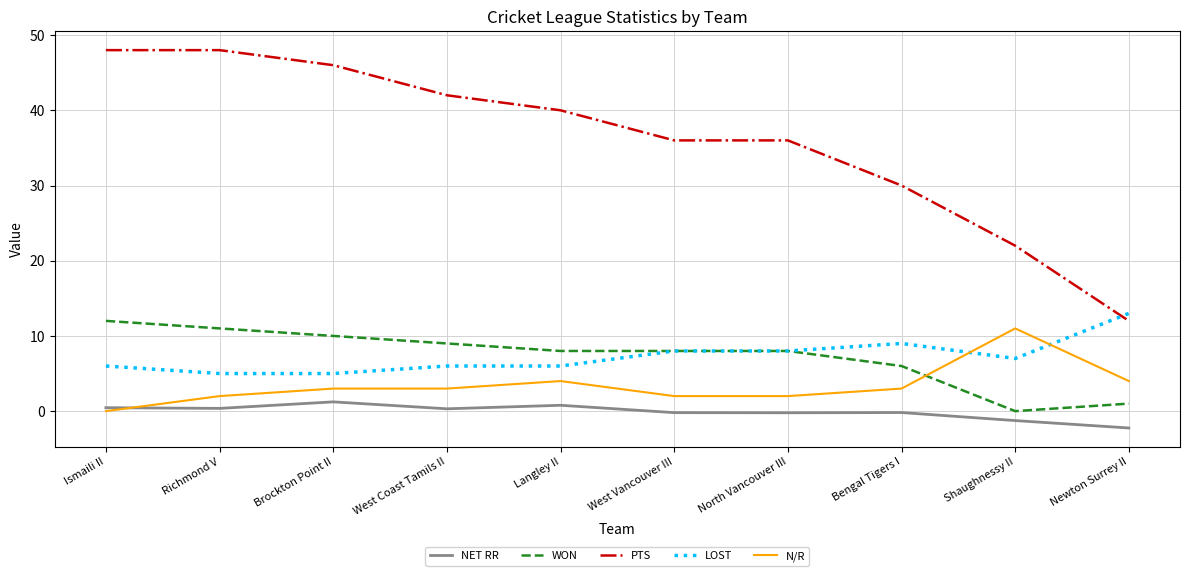

How many intersections are there between LOST and N/R?

2